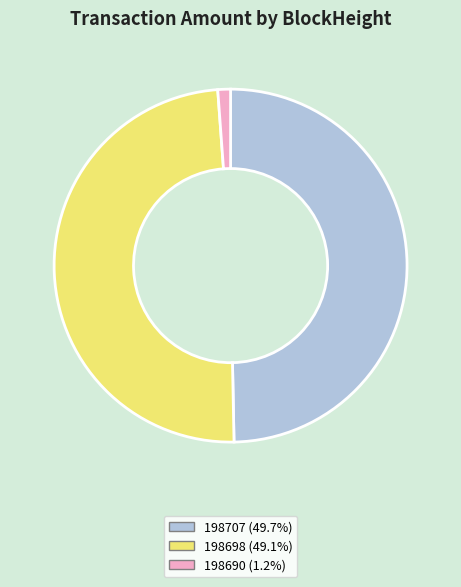

Is there any slice that represents more than half of the pie?

No